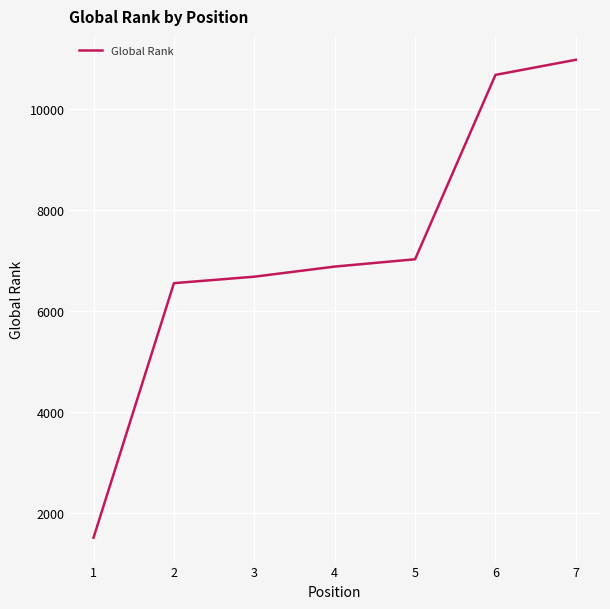

List the labels in order of value, smallest first.

1, 2, 3, 4, 5, 6, 7